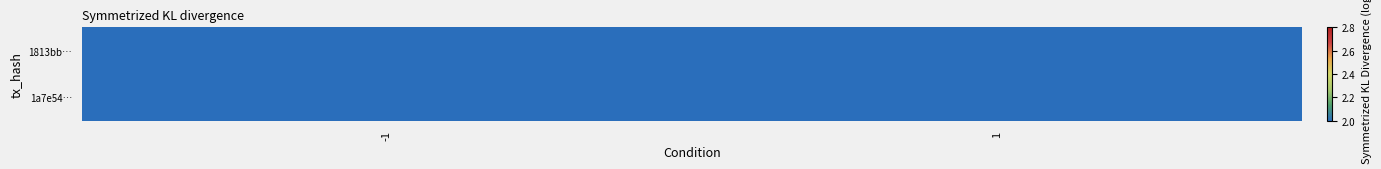

True or false: 1813bb… has a value of 3 at 1.

False